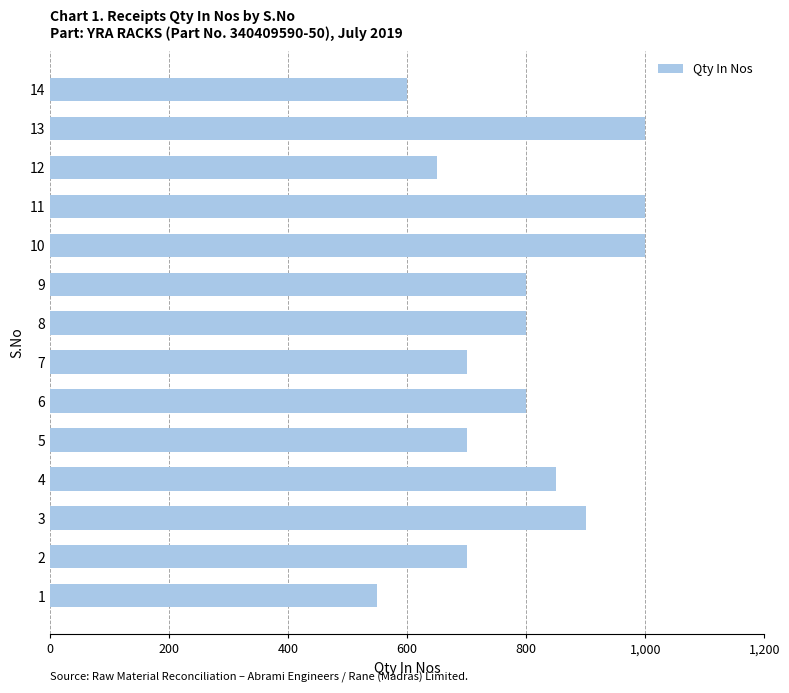

True or false: the data shows 462 at 8.

False